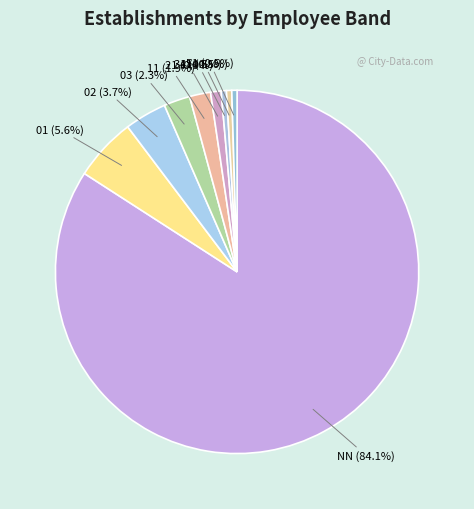

Count the number of slices in the pie.

9